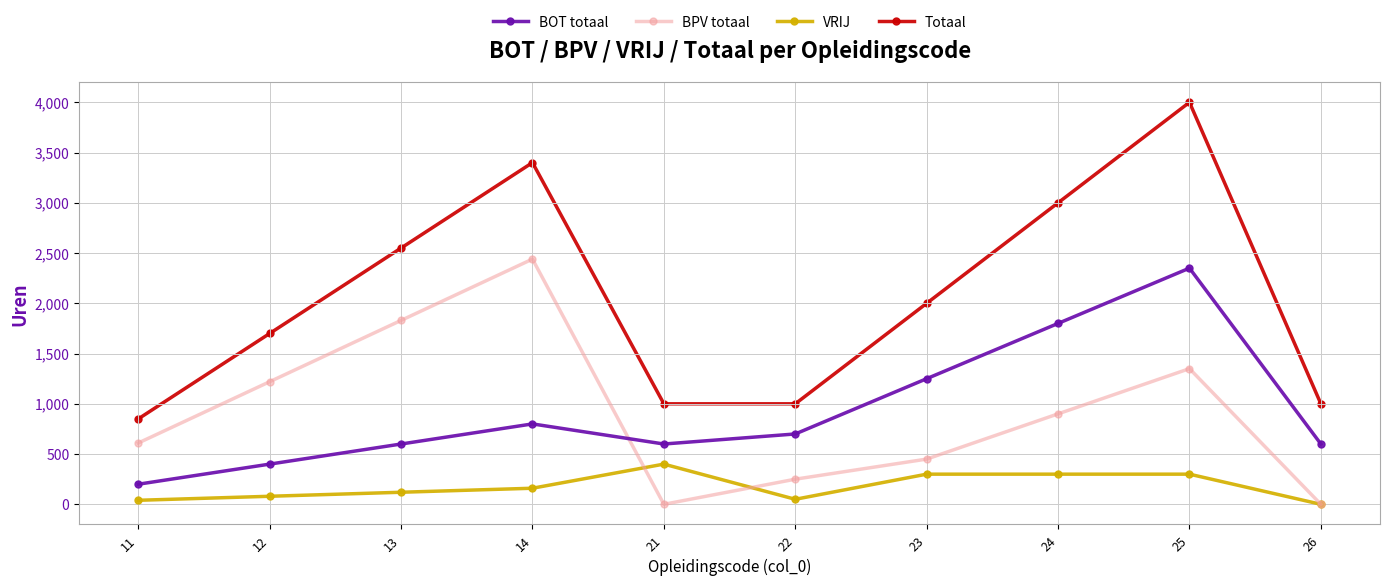

At 11, list the series in order from smallest to largest.

VRIJ, BOT totaal, BPV totaal, Totaal